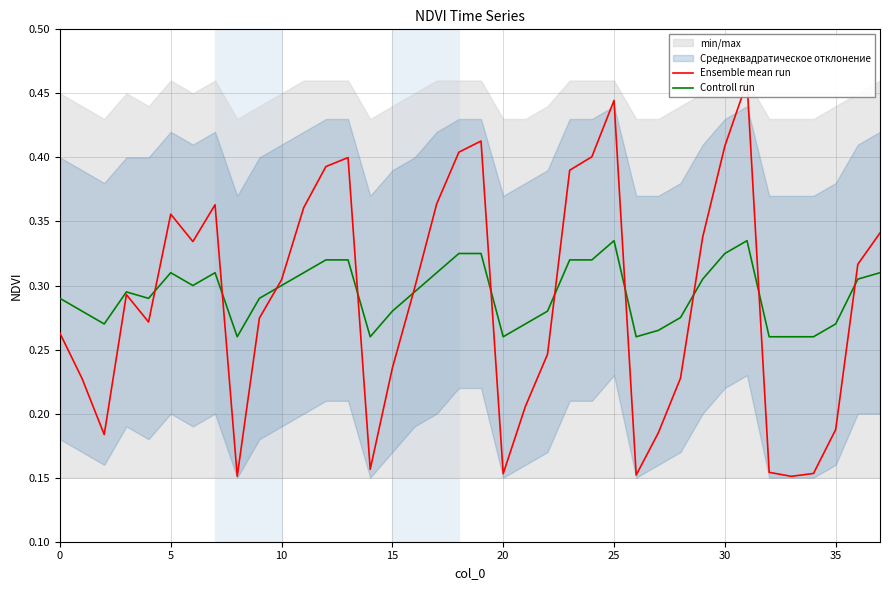

Which series has the largest range (max minus min)?

Ensemble mean run